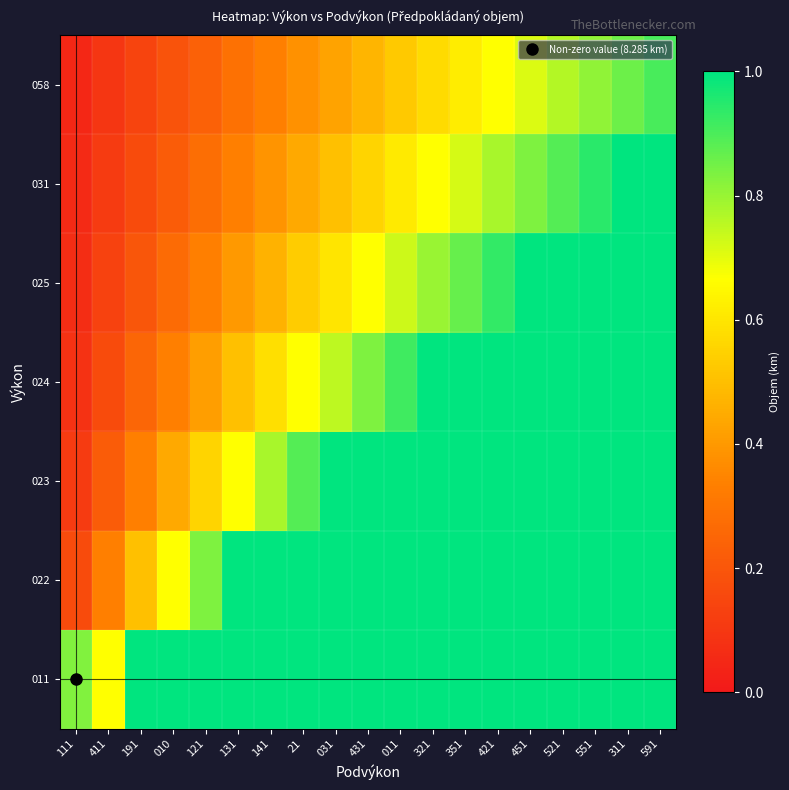

Reading left to right, transcribe all the data shown in this chart.

011: 111=0.8	411=0.7	191=1.0	010=1.0	121=1.0	131=1.0	141=1.0	21=1.0	031=1.0	431=1.0	011=1.0	321=1.0	351=1.0	421=1.0	451=1.0	521=1.0	551=1.0	311=1.0	591=1.0
022: 111=0.2	411=0.3	191=0.5	010=0.7	121=0.8	131=1.0	141=1.0	21=1.0	031=1.0	431=1.0	011=1.0	321=1.0	351=1.0	421=1.0	451=1.0	521=1.0	551=1.0	311=1.0	591=1.0
023: 111=0.1	411=0.2	191=0.3	010=0.4	121=0.6	131=0.7	141=0.8	21=0.9	031=1.0	431=1.0	011=1.0	321=1.0	351=1.0	421=1.0	451=1.0	521=1.0	551=1.0	311=1.0	591=1.0
024: 111=0.1	411=0.2	191=0.2	010=0.3	121=0.4	131=0.5	141=0.6	21=0.7	031=0.8	431=0.8	011=0.9	321=1.0	351=1.0	421=1.0	451=1.0	521=1.0	551=1.0	311=1.0	591=1.0
025: 111=0.1	411=0.1	191=0.2	010=0.3	121=0.3	131=0.4	141=0.5	21=0.5	031=0.6	431=0.7	011=0.7	321=0.8	351=0.9	421=0.9	451=1.0	521=1.0	551=1.0	311=1.0	591=1.0
031: 111=0.1	411=0.1	191=0.2	010=0.2	121=0.3	131=0.3	141=0.4	21=0.4	031=0.5	431=0.6	011=0.6	321=0.7	351=0.7	421=0.8	451=0.8	521=0.9	551=0.9	311=1.0	591=1.0
058: 111=0.0	411=0.1	191=0.1	010=0.2	121=0.2	131=0.3	141=0.3	21=0.4	031=0.4	431=0.5	011=0.5	321=0.6	351=0.6	421=0.7	451=0.7	521=0.8	551=0.8	311=0.9	591=0.9